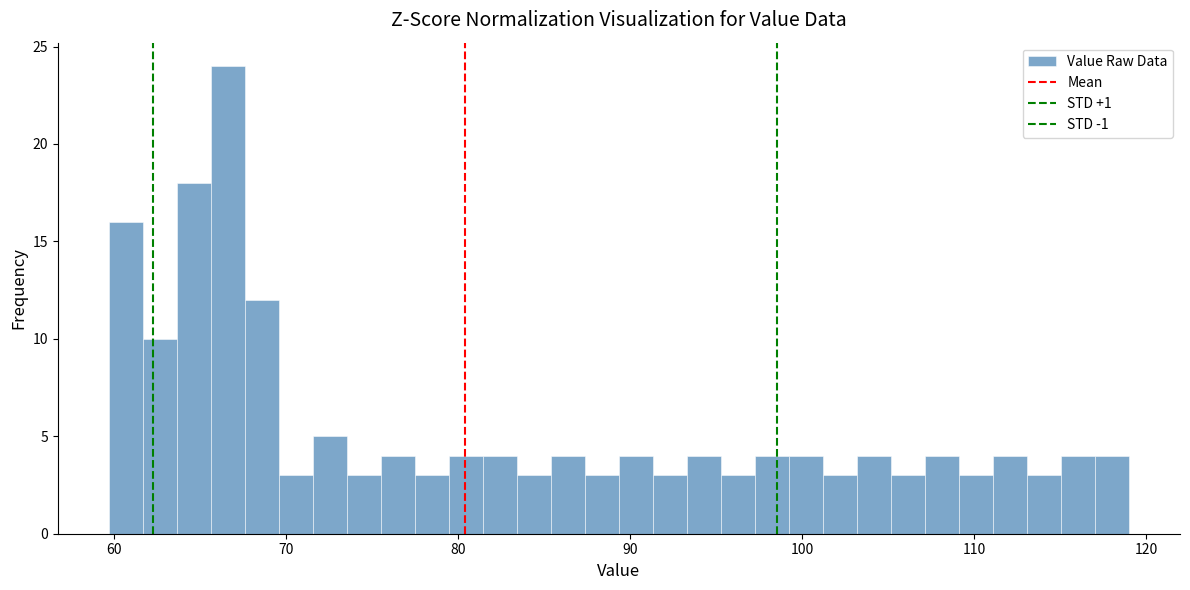

Around what value on the x-axis is the tallest bar? Give the approximate position of its centre, as read against the axis.

67